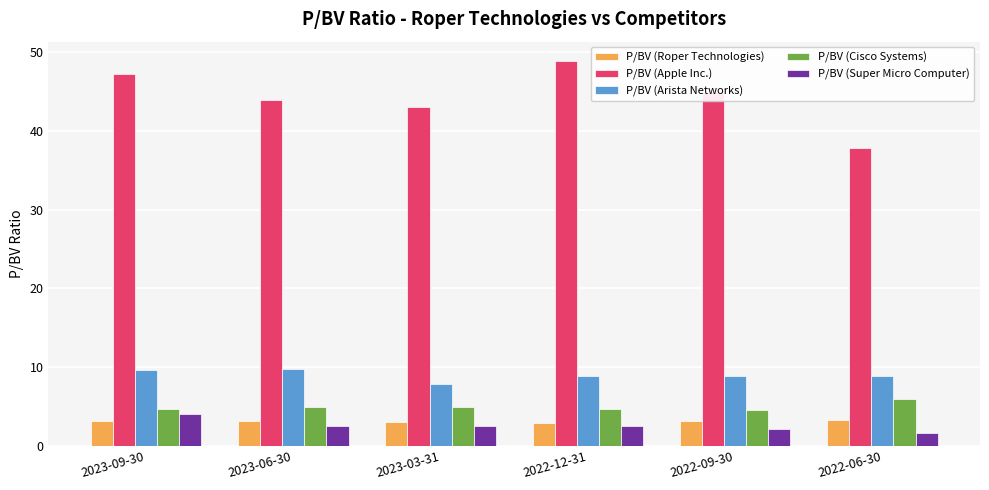

What is the label of the 6th bar from the left?

2022-06-30